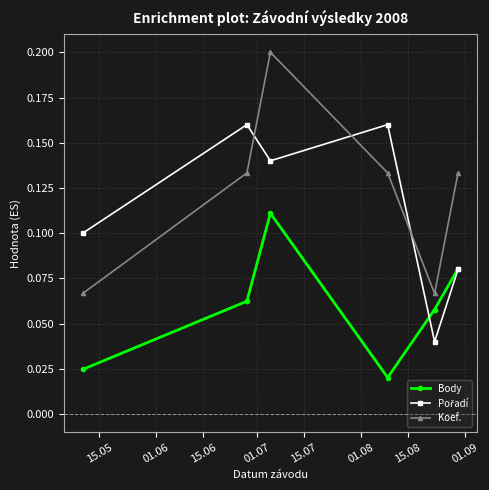

In Body, how many points are lower than both neighbors (excluding endpoints)?

1